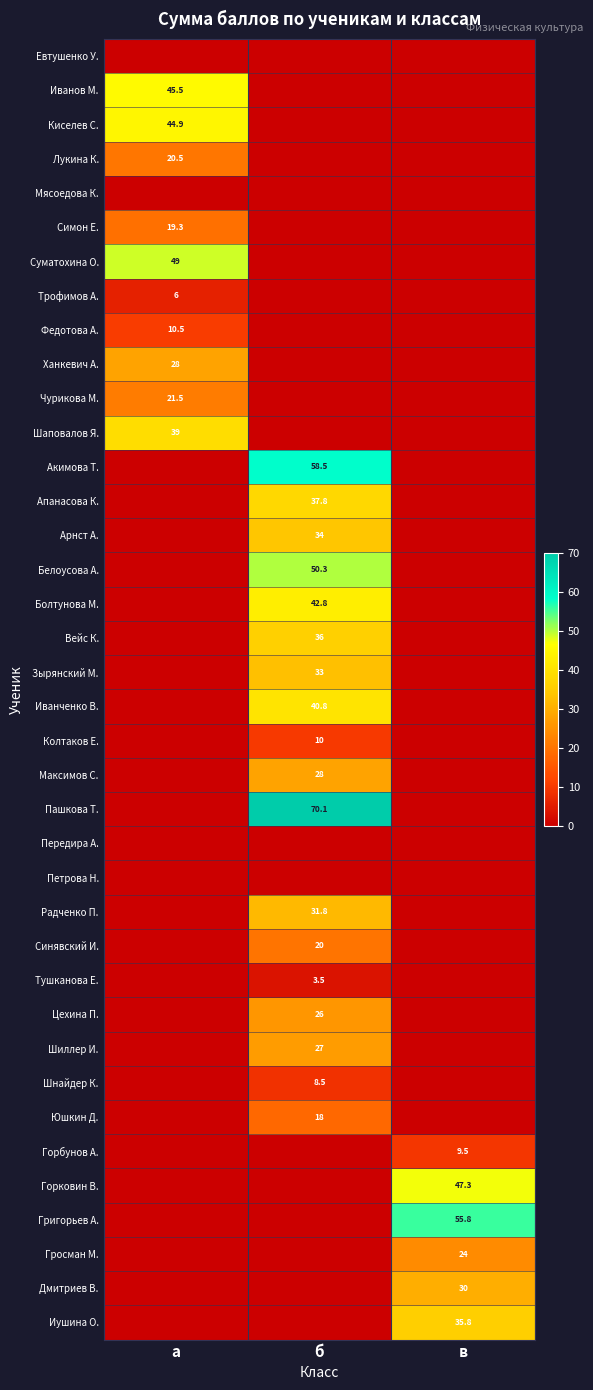

Is it true that Ханкевич А. equals 28.0 at а?

True